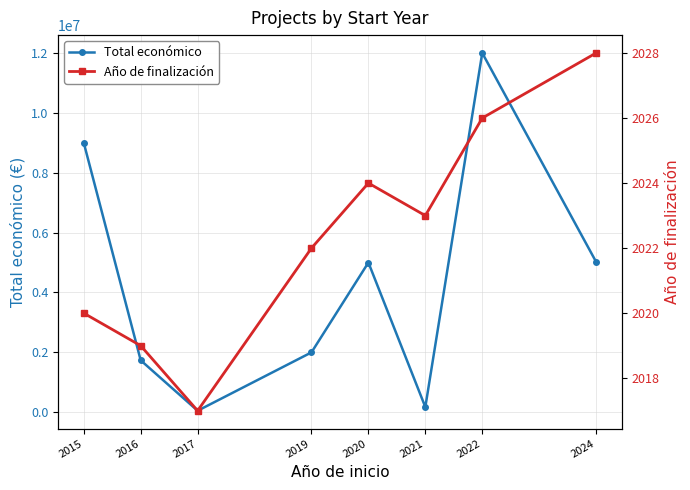

What is the maximum value for Año de finalización?

2028